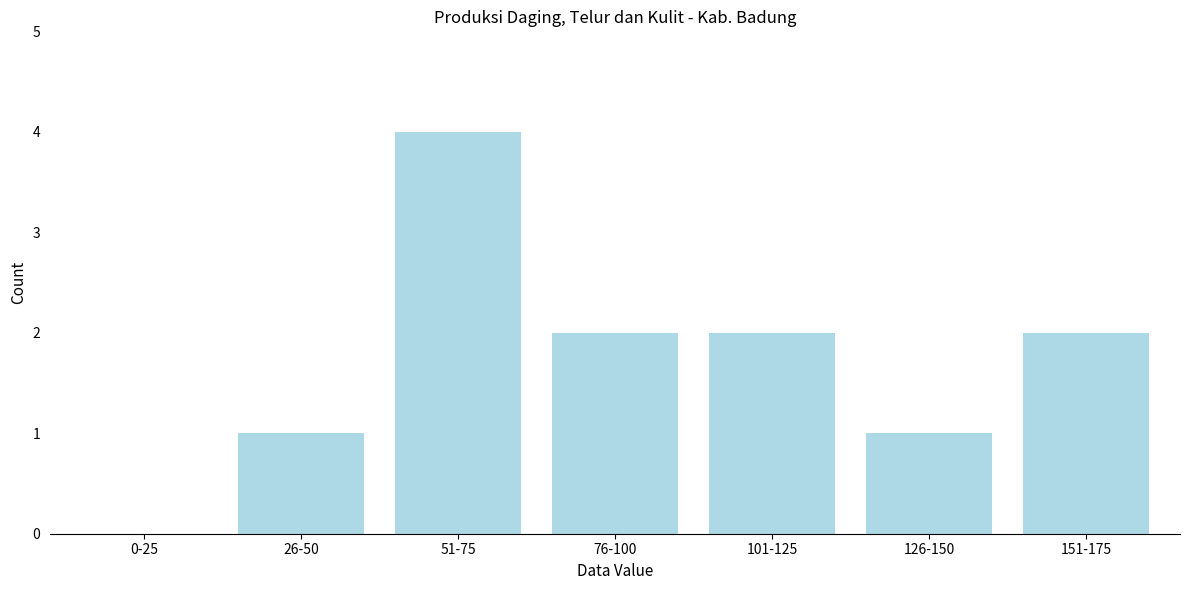

Reading left to right, transcribe all the data shown in this chart.

0-25=0	26-50=1	51-75=4	76-100=2	101-125=2	126-150=1	151-175=2